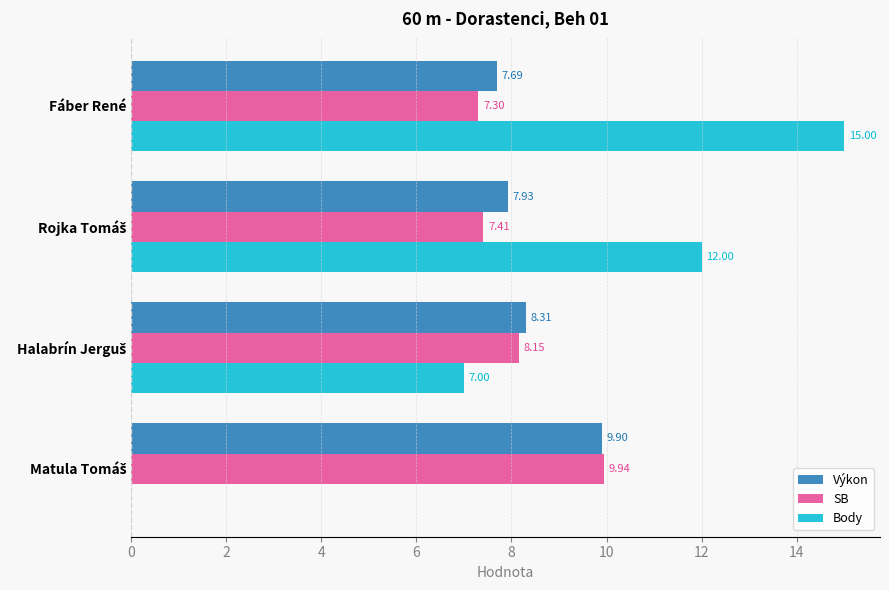

How many distinct data groups are displayed?

3